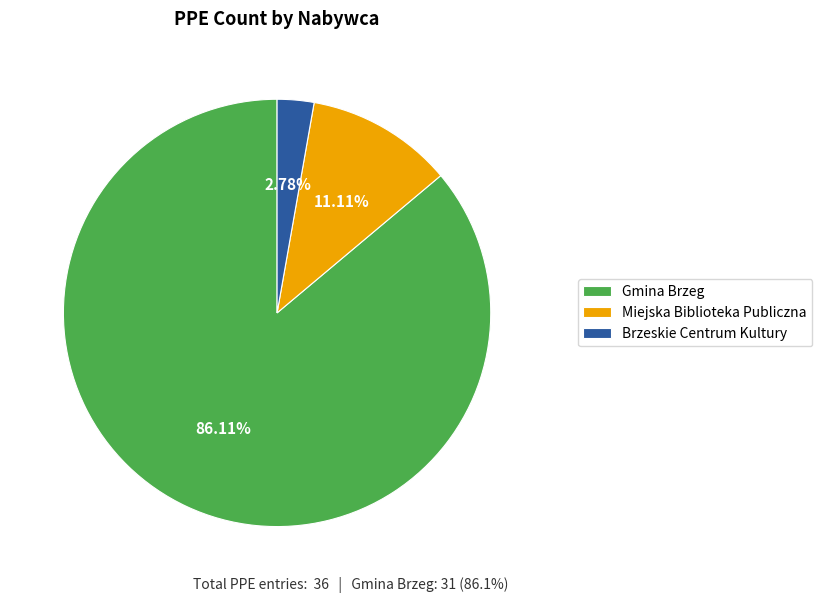

What is the ratio of the value at Gmina Brzeg to the value at Brzeskie Centrum Kultury?

31.0